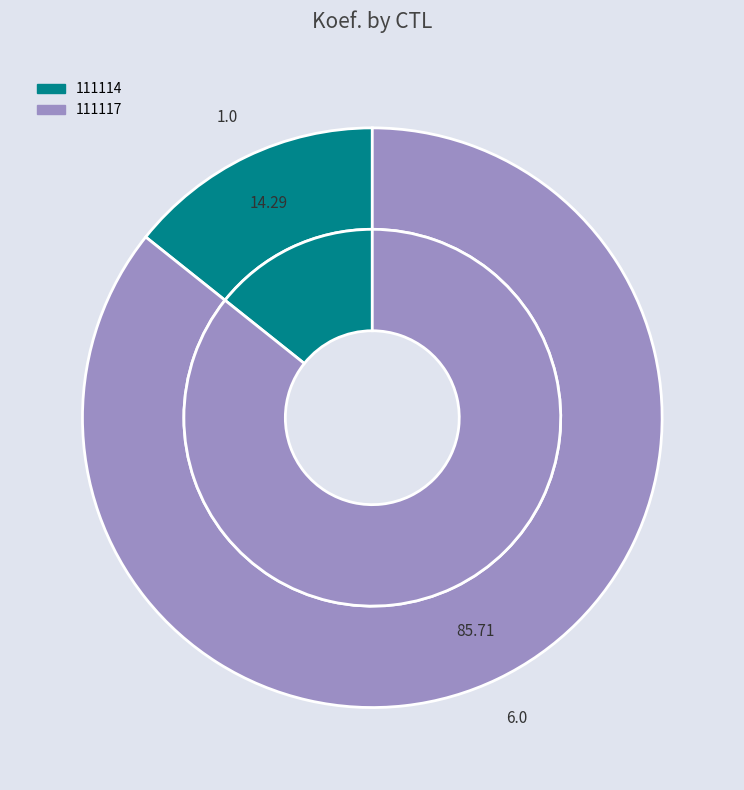

To the nearest percent, what is the average slice percentage?

50%